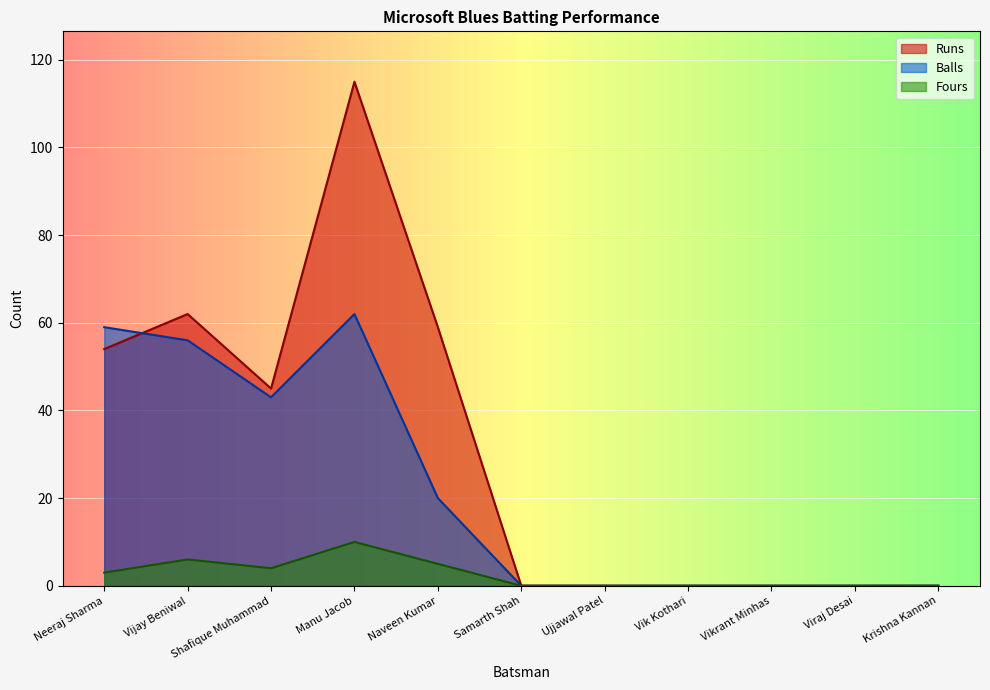

How many lines are shown in the chart?

3